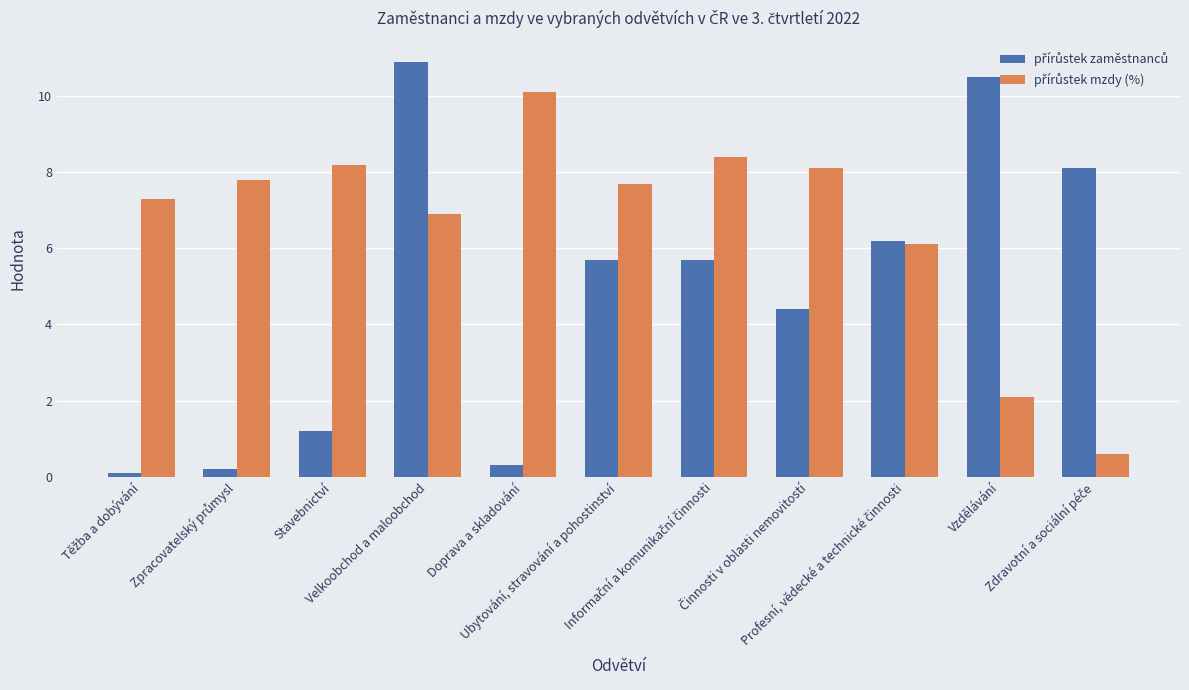

At how many categories does at least one series exceed 4?

11